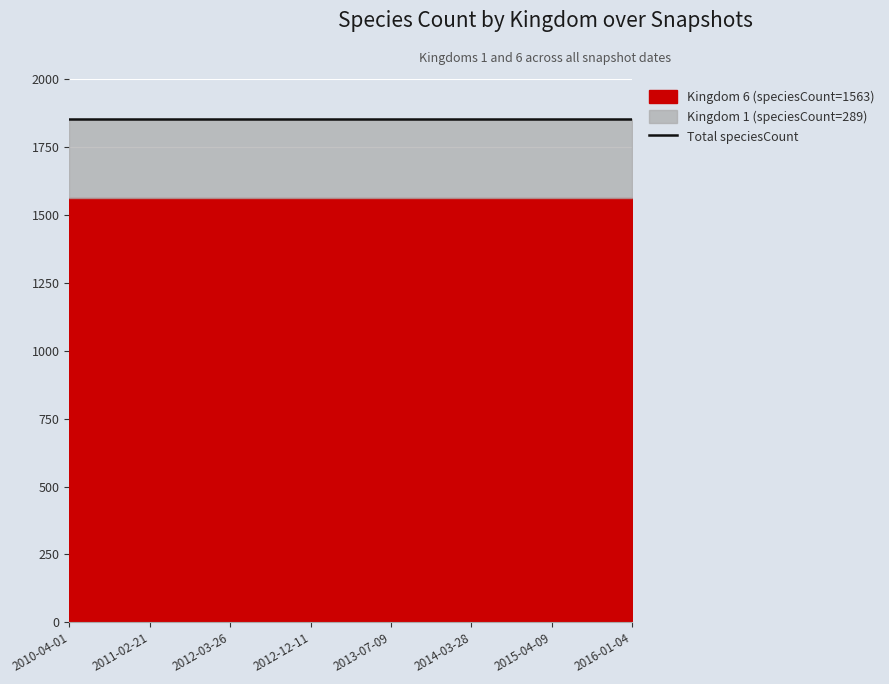

List the labels in order of Kingdom 6 (speciesCount=1563) value, largest first.

2010-04-01, 2010-07-26, 2010-11-17, 2011-02-21, 2011-06-10, 2012-01-18, 2012-03-26, 2012-07-13, 2012-10-31, 2012-12-11, 2013-02-20, 2013-05-21, 2013-07-09, 2013-09-10, 2013-12-20, 2014-03-28, 2014-09-08, 2015-01-19, 2015-04-09, 2015-07-03, 2015-10-01, 2016-01-04